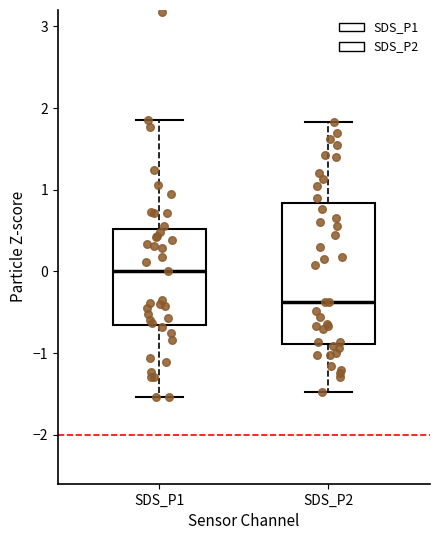

Which box's median line is the highest?

SDS_P1